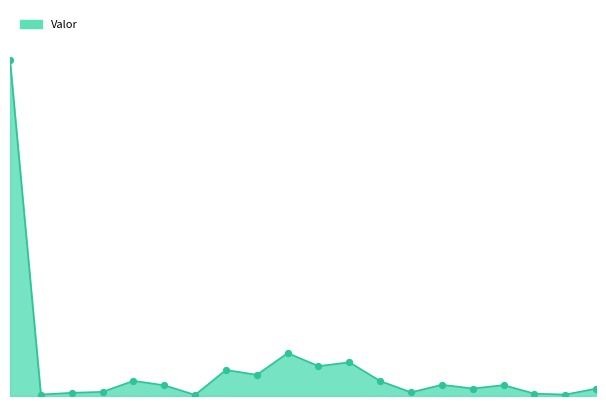

Does the chart have visible grid lines?

No